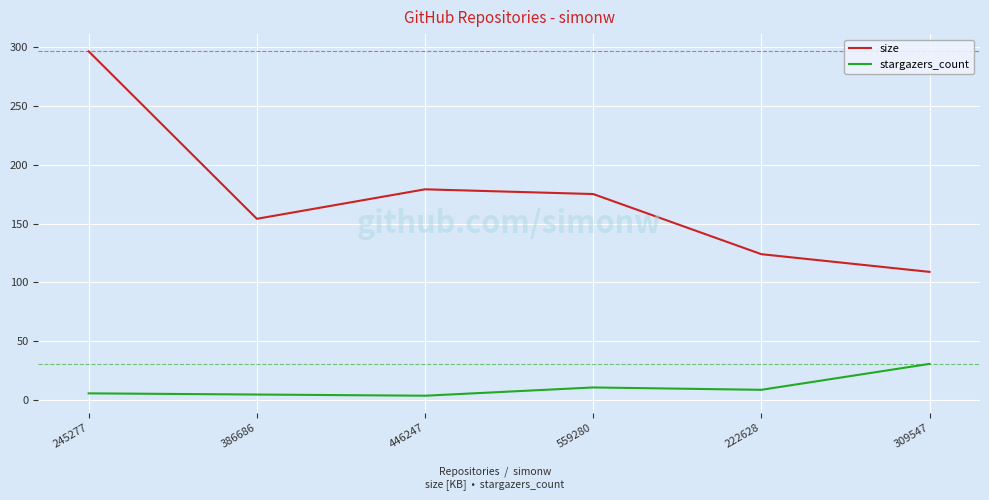

How many values in the size series are below 175?

3